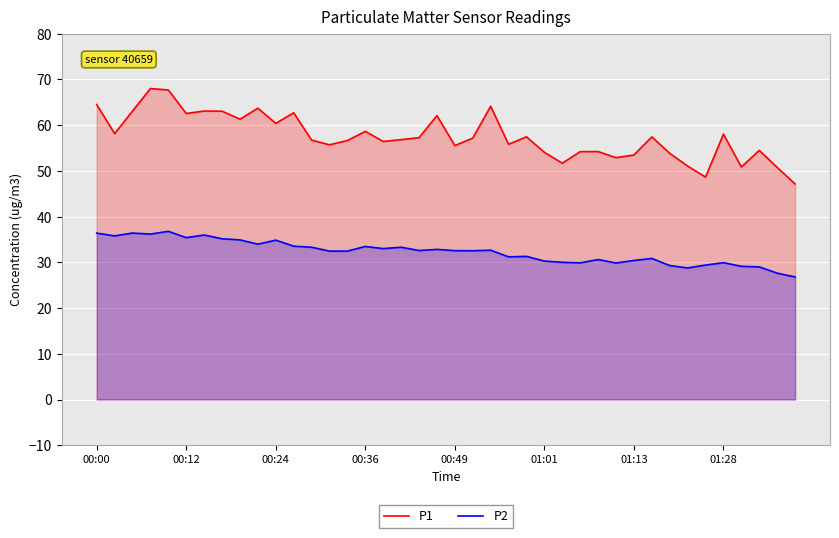

What is the difference between the maximum and minimum values in the P1 series?

20.9